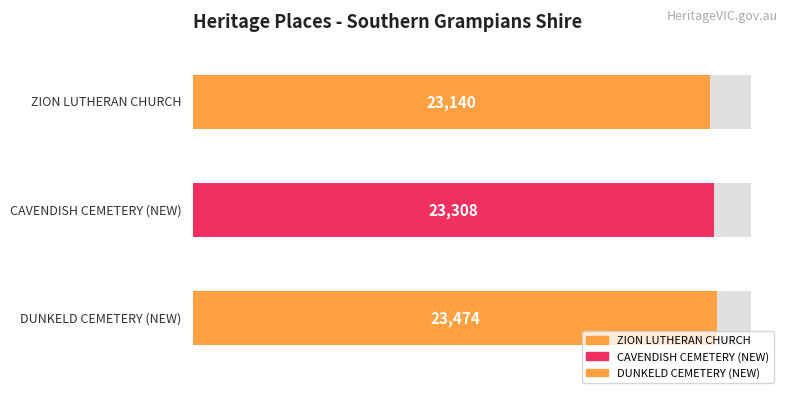

What is the maximum value shown in the chart?

23474